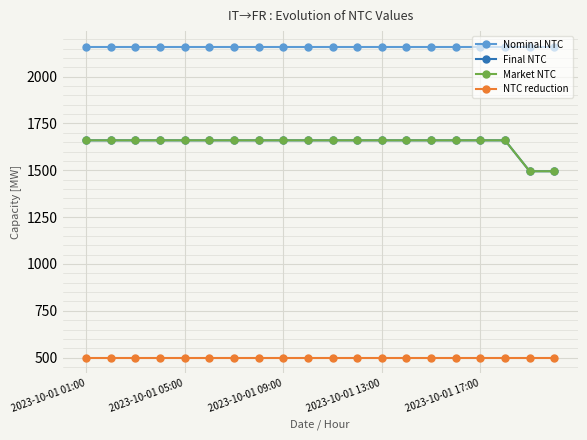

Reading left to right, list all the values displayed in this chart.

Nominal NTC: 2160	2160	2160	2160	2160	2160	2160	2160	2160	2160	2160	2160	2160	2160	2160	2160	2160	2160	2160	2160
Final NTC: 1660	1660	1660	1660	1660	1660	1660	1660	1660	1660	1660	1660	1660	1660	1660	1660	1660	1660	1495	1495
Market NTC: 1660	1660	1660	1660	1660	1660	1660	1660	1660	1660	1660	1660	1660	1660	1660	1660	1660	1660	1495	1495
NTC reduction: 500	500	500	500	500	500	500	500	500	500	500	500	500	500	500	500	500	500	500	500